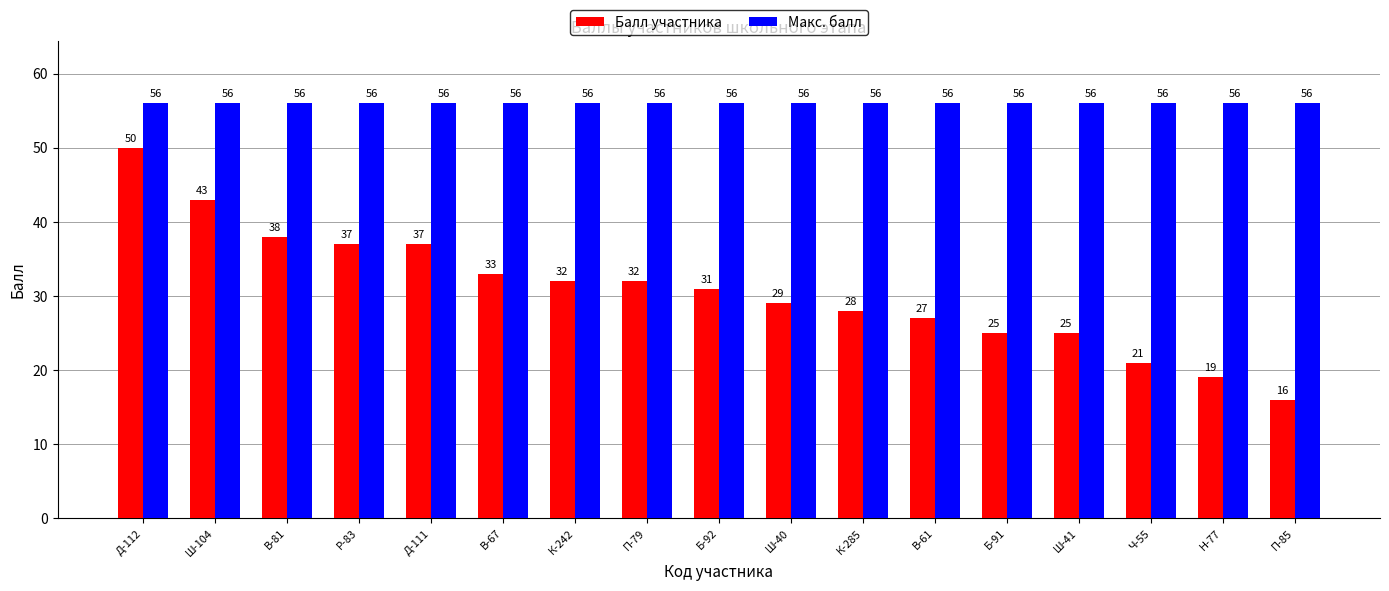

Reading left to right, what are all the values shown in this chart?

Балл участника: Д-112=50	Ш-104=43	В-81=38	Р-83=37	Д-111=37	В-67=33	К-242=32	П-79=32	Б-92=31	Ш-40=29	К-285=28	В-61=27	Б-91=25	Ш-41=25	Ч-55=21	Н-77=19	П-85=16
Макс. балл: Д-112=56	Ш-104=56	В-81=56	Р-83=56	Д-111=56	В-67=56	К-242=56	П-79=56	Б-92=56	Ш-40=56	К-285=56	В-61=56	Б-91=56	Ш-41=56	Ч-55=56	Н-77=56	П-85=56